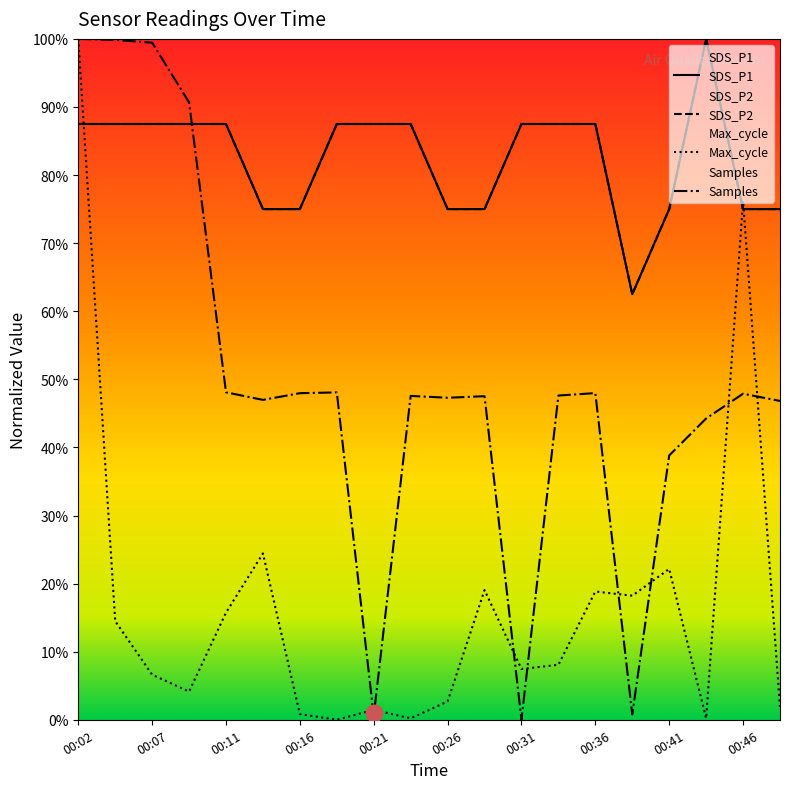

In SDS_P2, how many points are lower than both neighbors (excluding endpoints)?

1